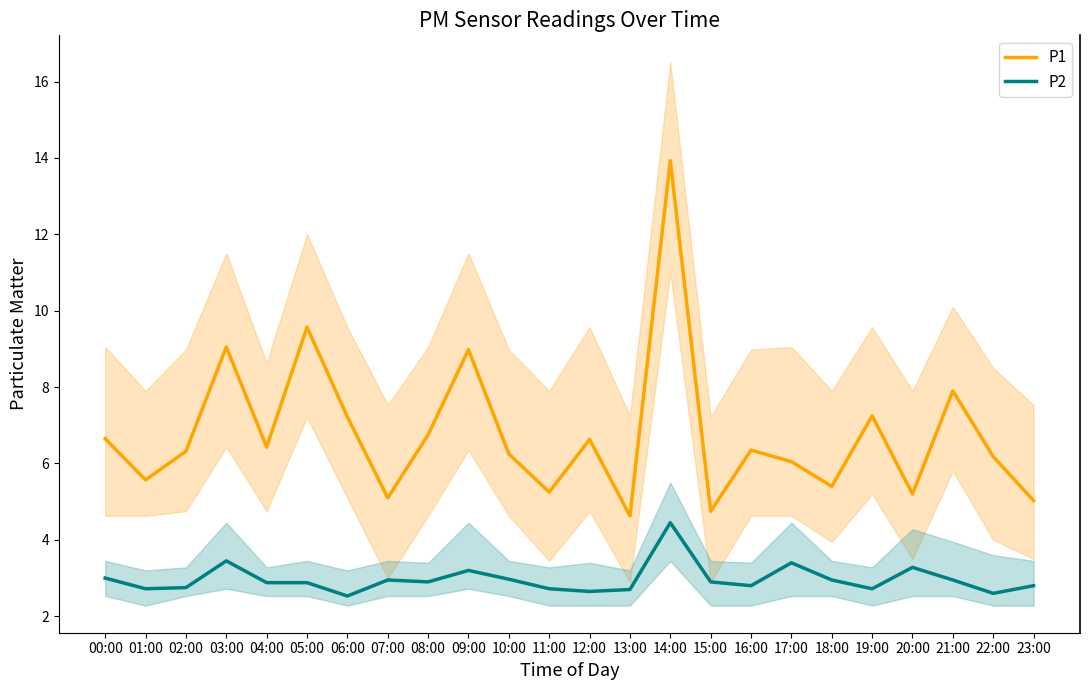

Which series changed the most between 01:00 and 08:00?

P1